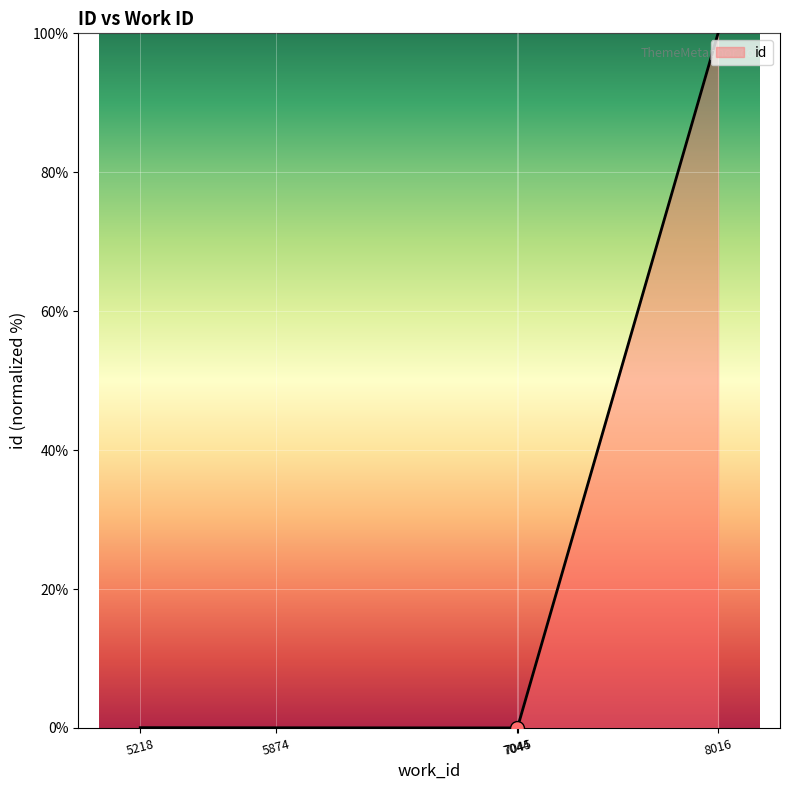

True or false: the data has more than 2 interior local peaks.

False